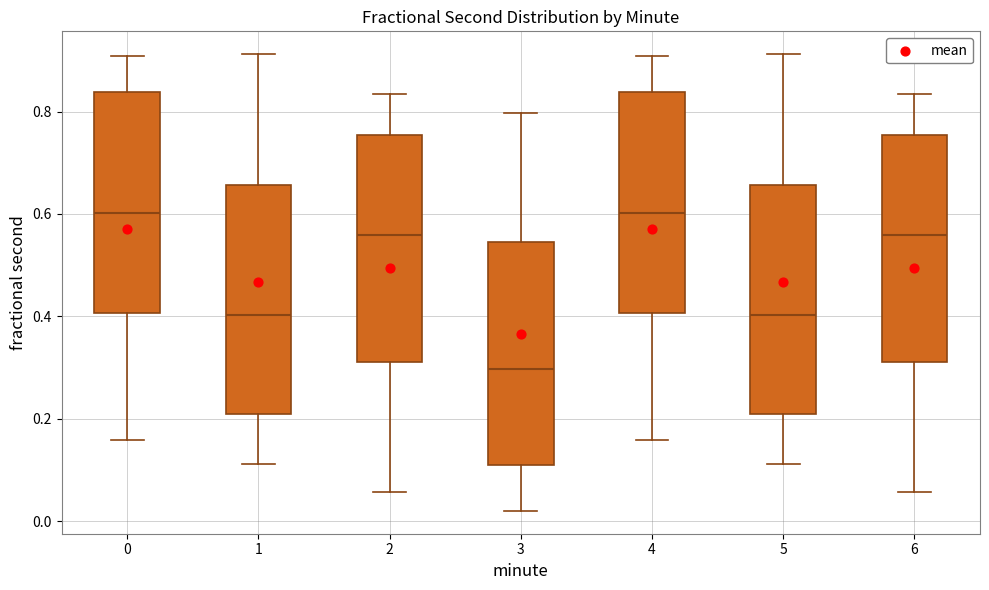

Where does the lower whisker of the box at x = 6 end on the y-axis? The values are not printed on the chart, so give them approximately, as read against the axis.

0.06